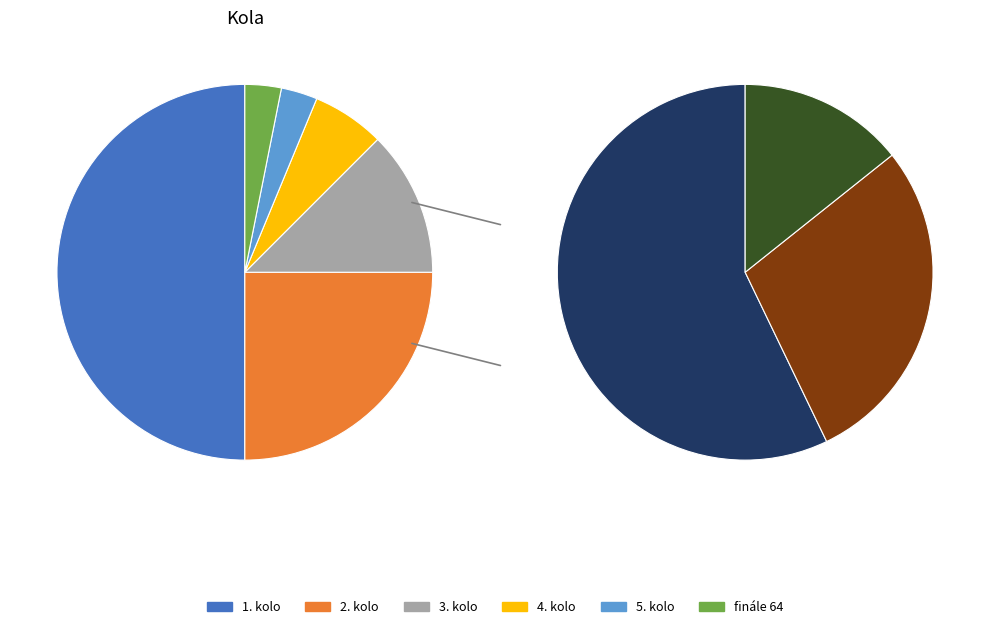

The finále 64 slice represents 3% of the pie. True or false?

True